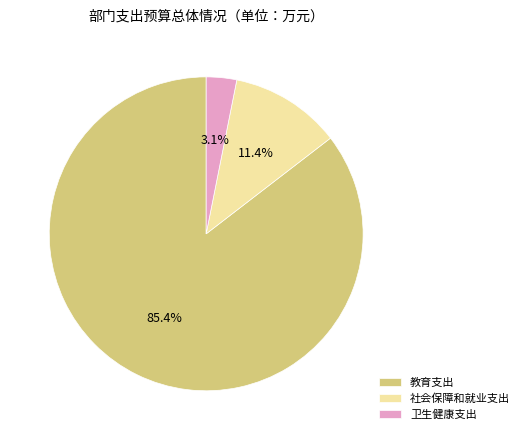

To the nearest percent, what is the average slice percentage?

33%